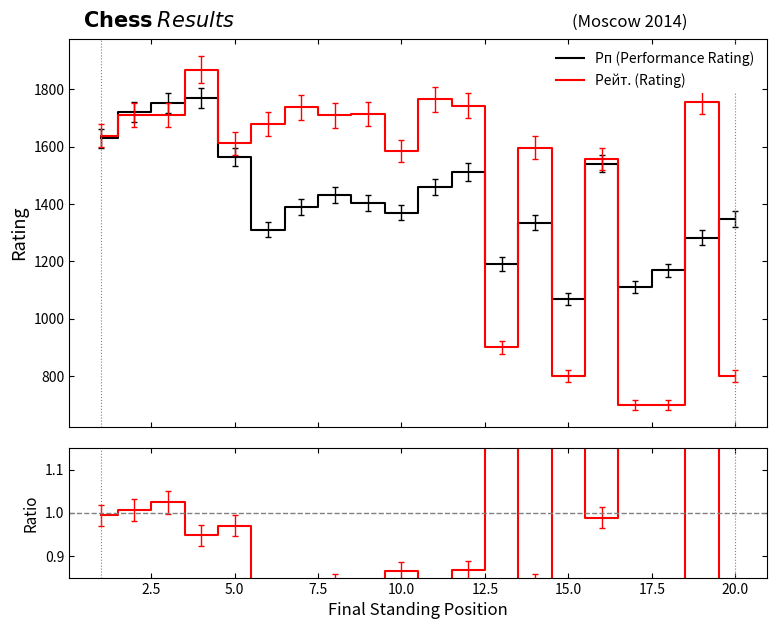

What is the lowest value of the Рейт. (Rating) series?

700